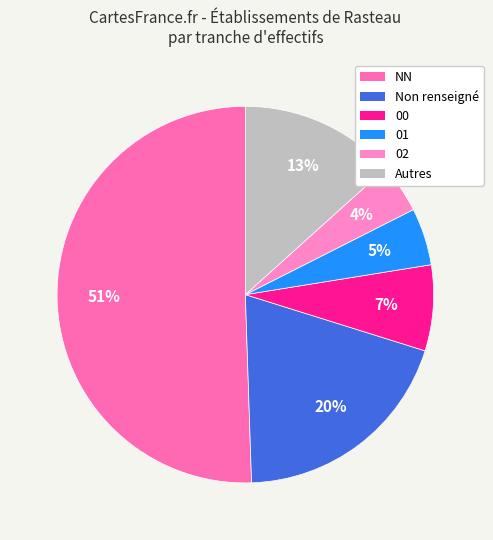

Does 02 represent more than half of the total?

No